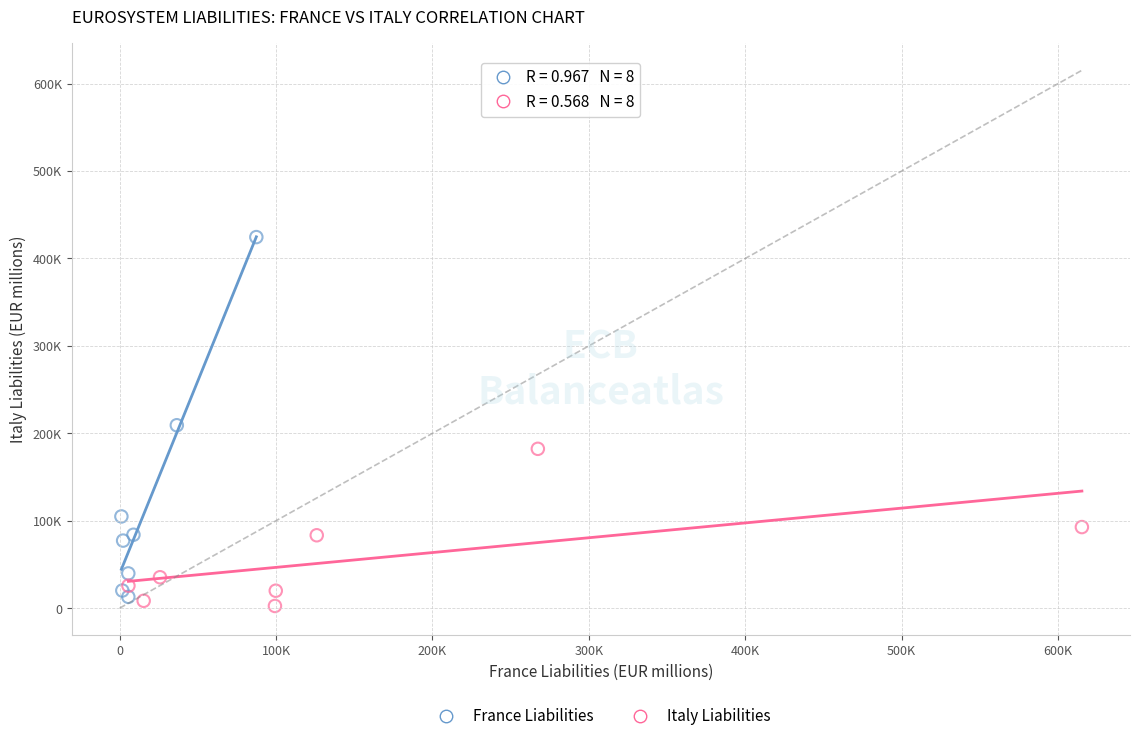

Which series contains the lowest Y value?

Italy Liabilities